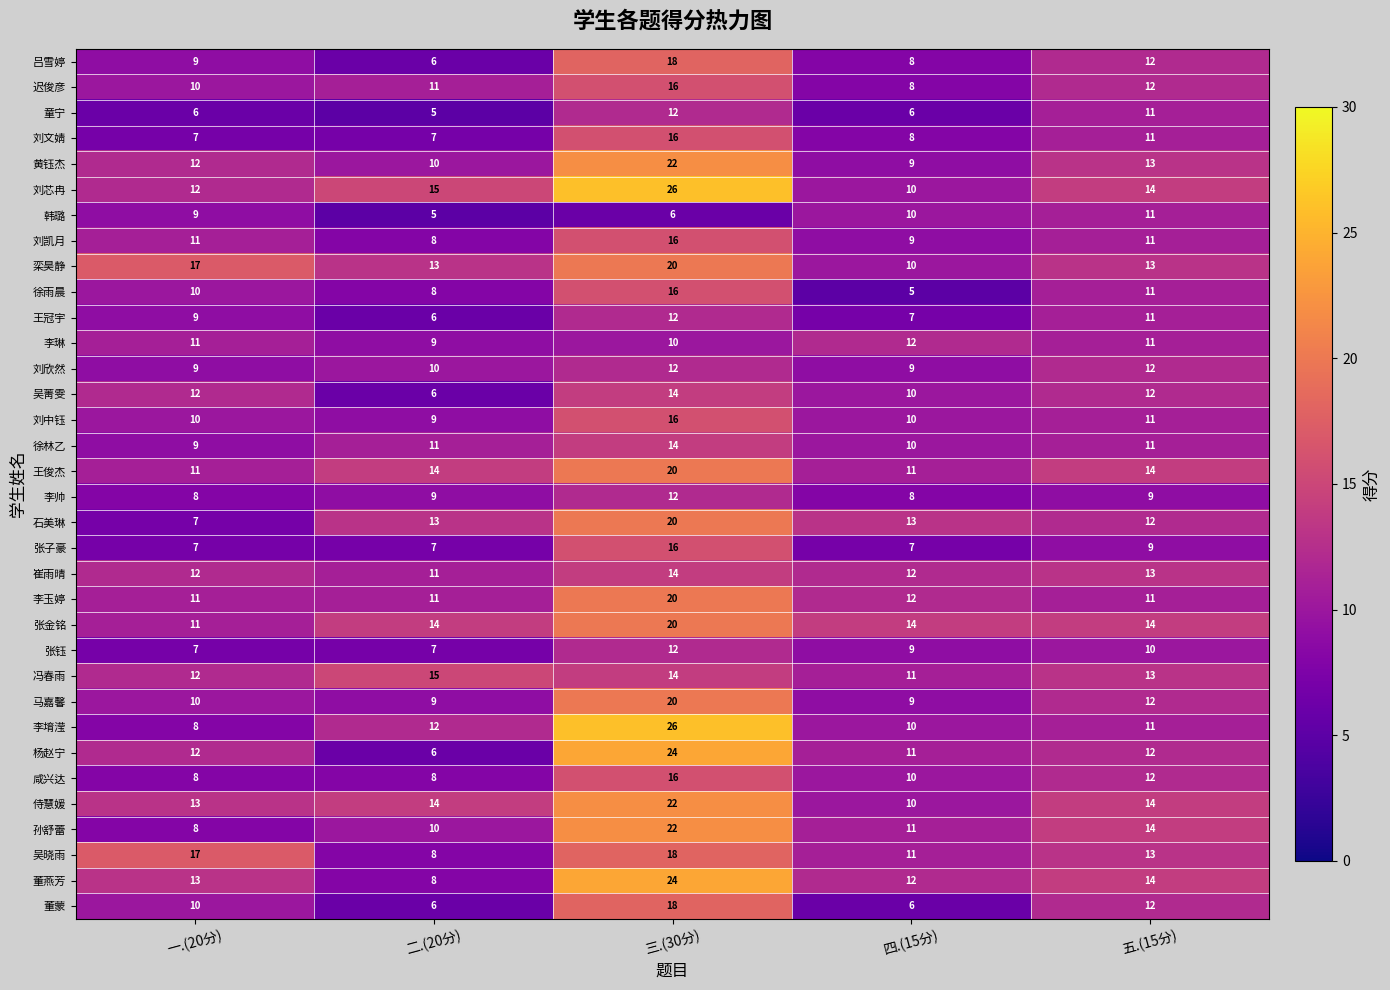

How many data points does each series have?

5